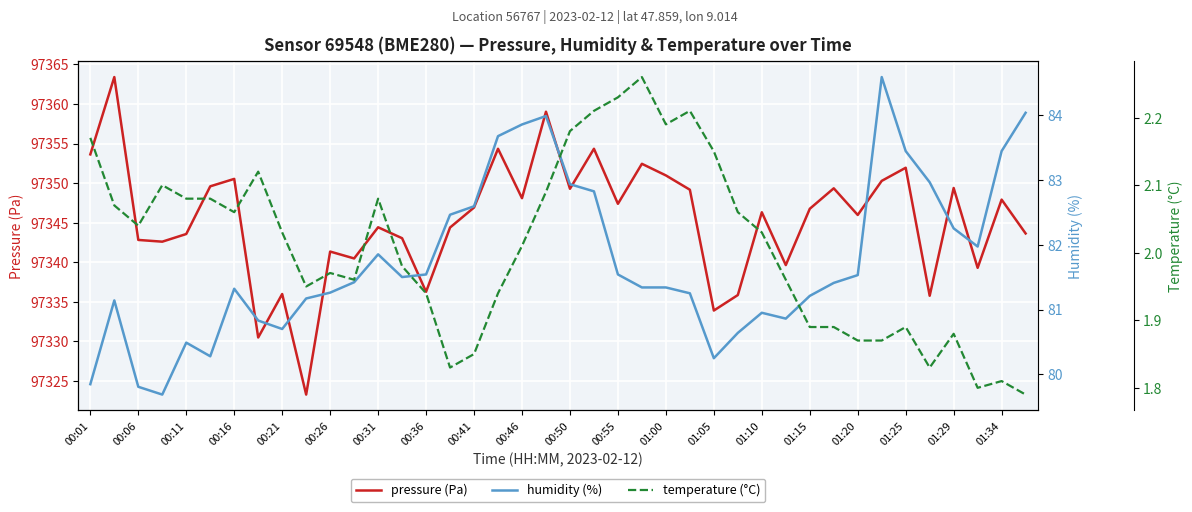

Is it true that pressure (Pa) equals 44612.9 at 01:29?

False